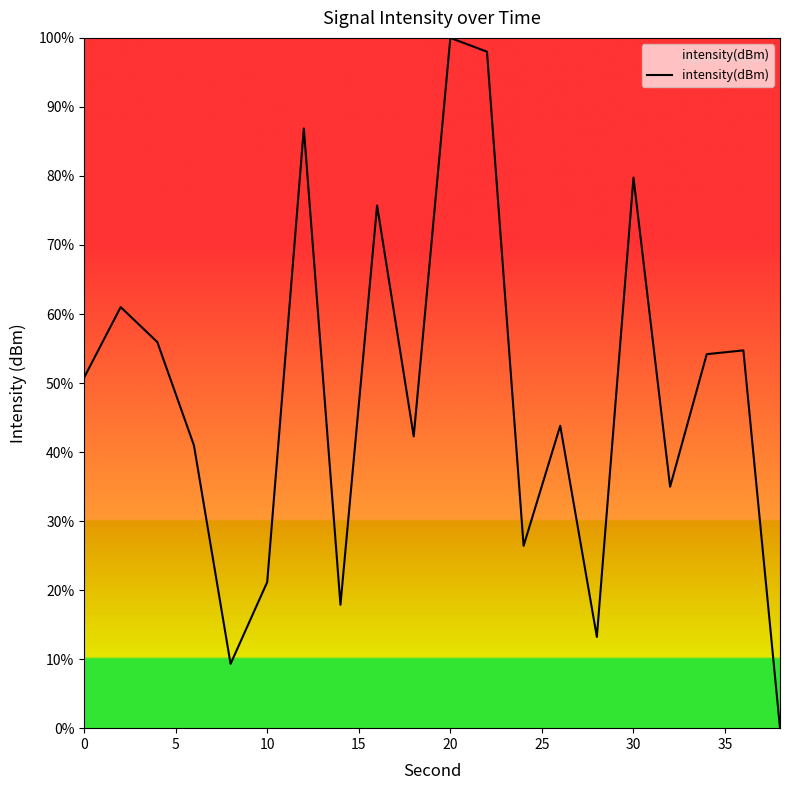

How many lines are shown in the chart?

1